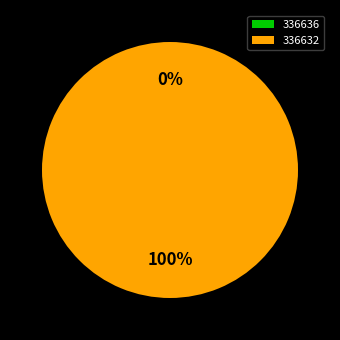

Which category has the smallest portion of the pie?

336636